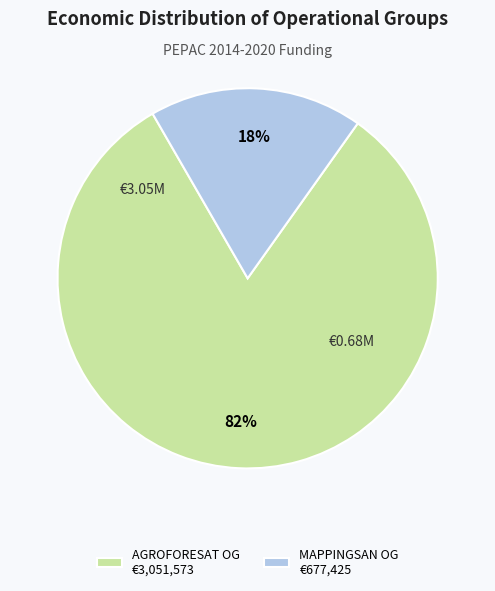

Which has a higher value, AGROFORESAT OG €3,051,573 or MAPPINGSAN OG €677,425?

AGROFORESAT OG €3,051,573